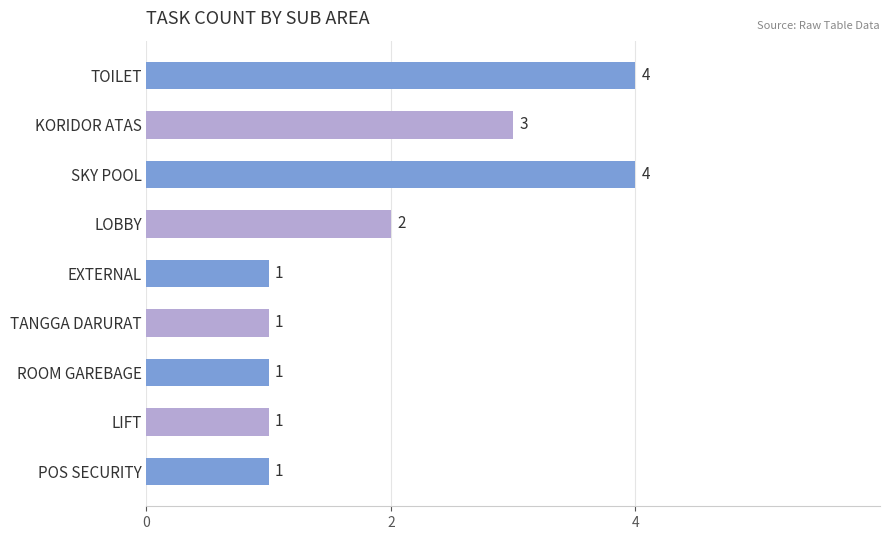

Reading top to bottom, transcribe all the data shown in this chart.

4	3	4	2	1	1	1	1	1